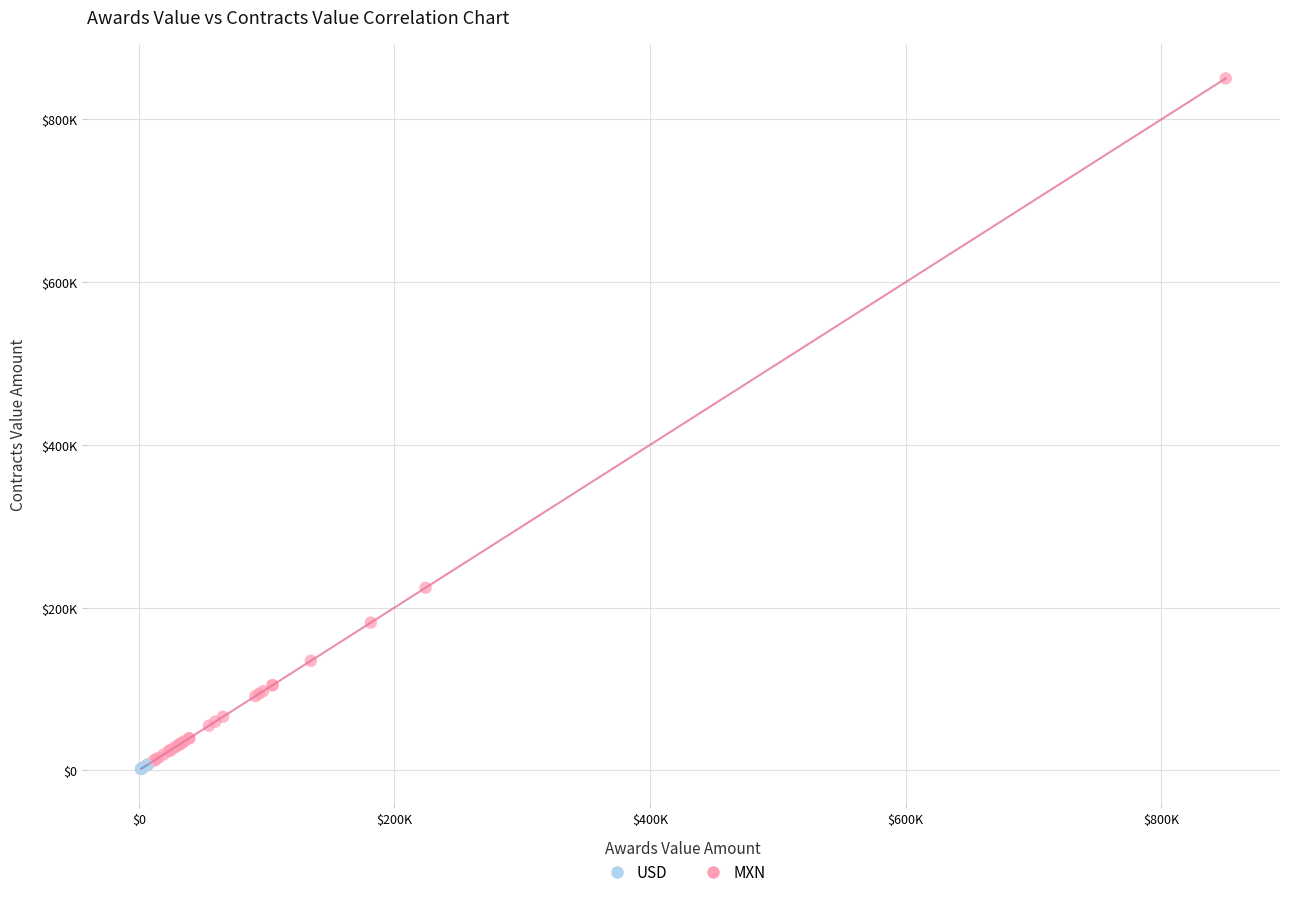

What are all the series names shown in the legend?

USD, MXN